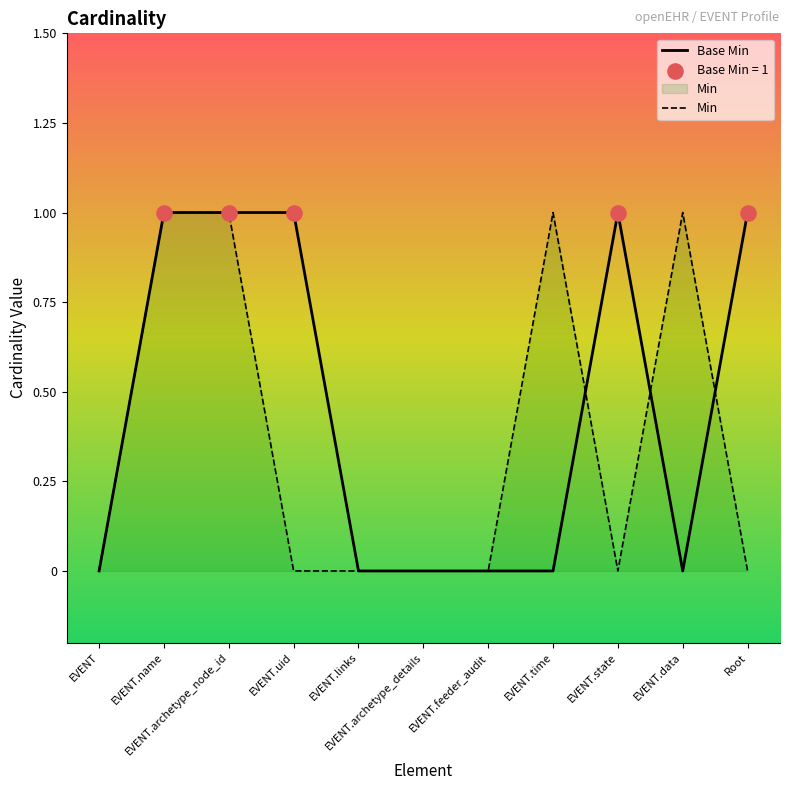

Which series has the largest total across all categories?

Base Min